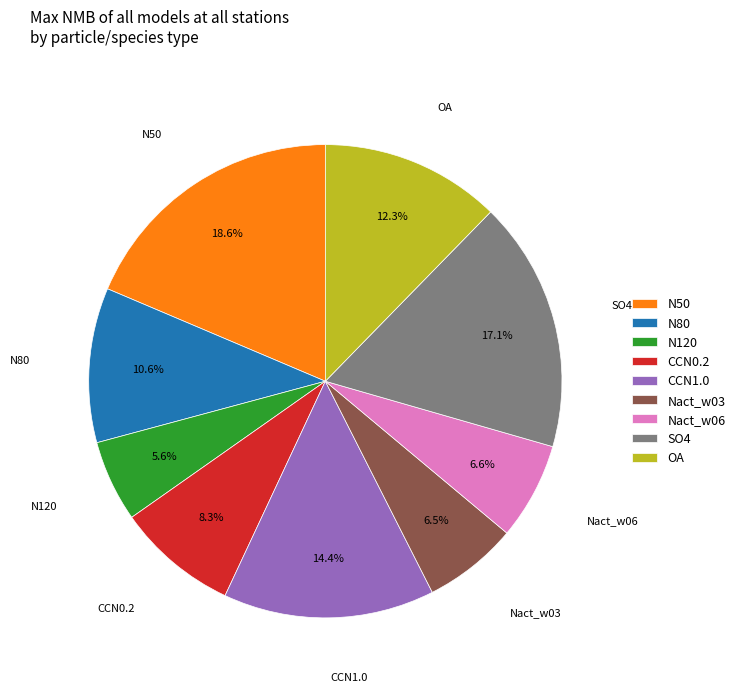

Do N50 and Nact_w06 together represent more than half of the pie?

No